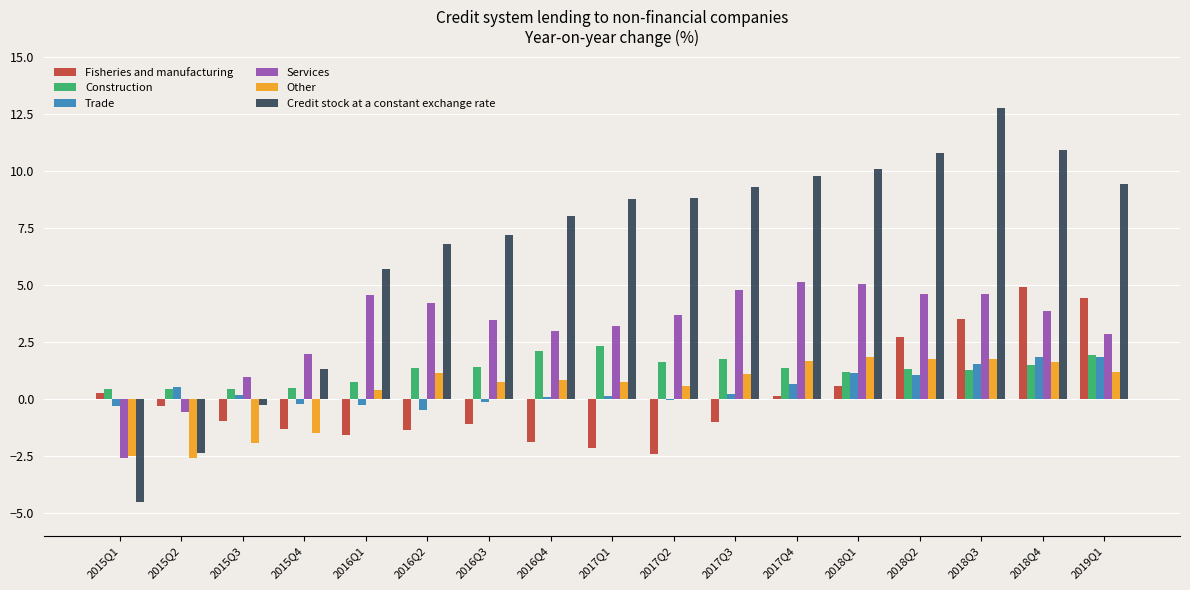

True or false: Fisheries and manufacturing has a value of 4.2 at 2018Q2.

False